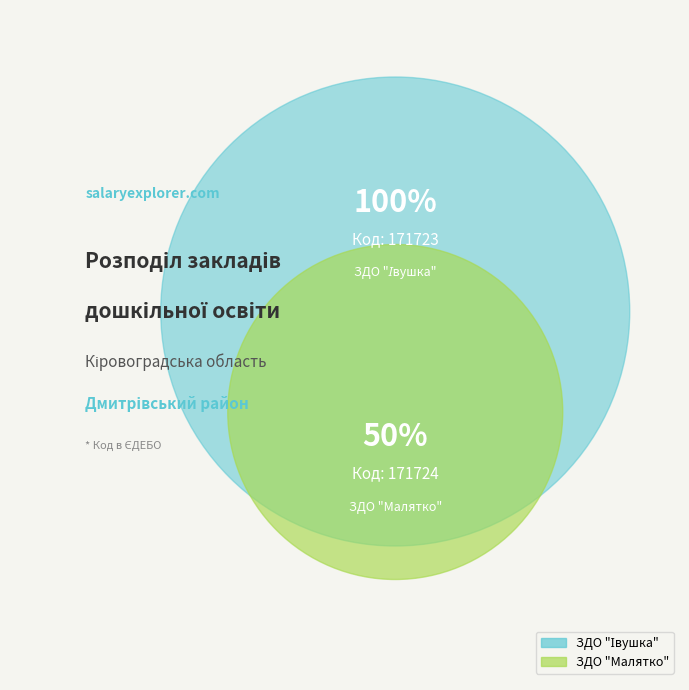

Does any single category account for the majority?

Yes